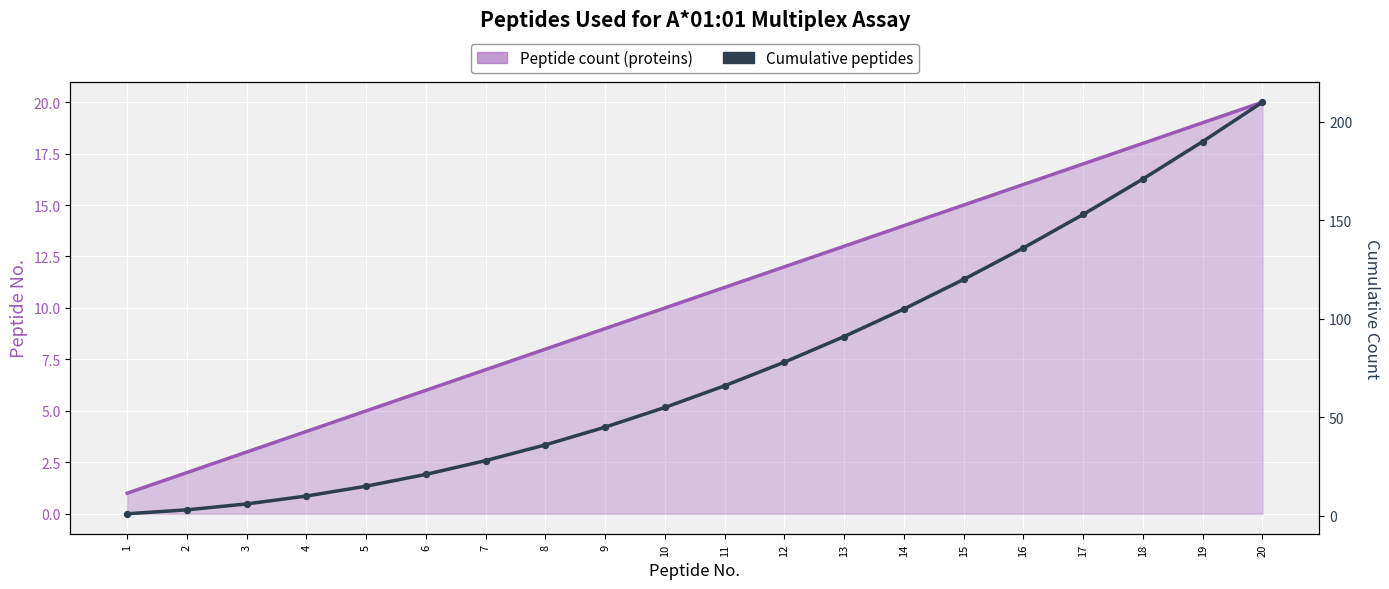

Which has a higher value, 20 or 19?

20